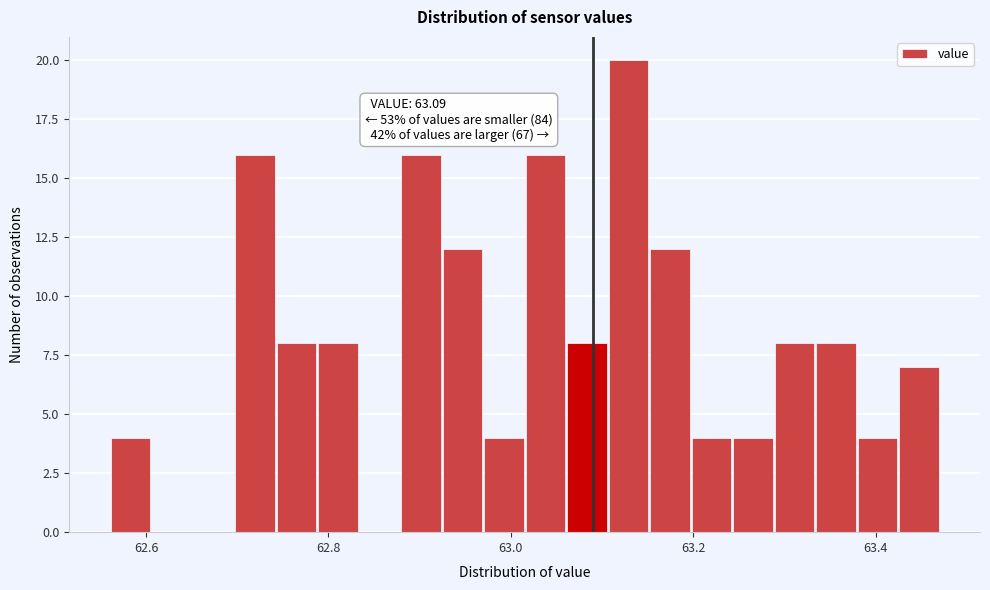

Around what value on the x-axis is the tallest bar? Give the approximate position of its centre, as read against the axis.

63.12